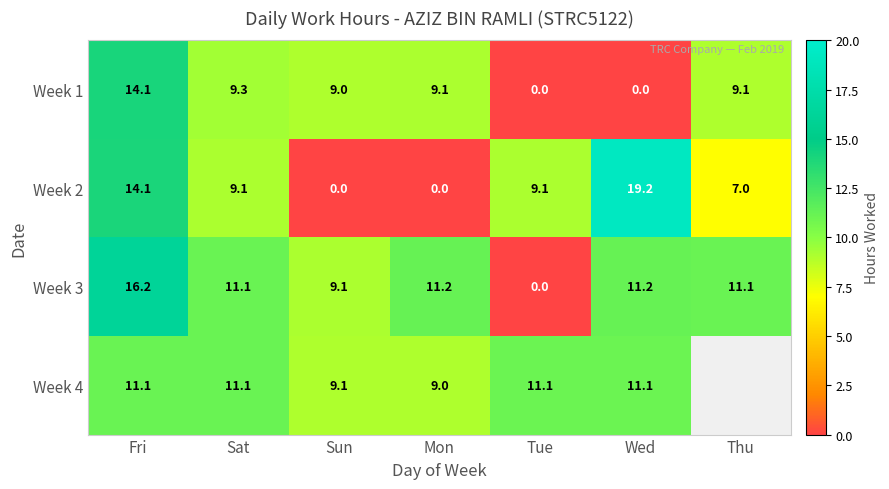

At which label is Week 3 closest to 8?

Sun